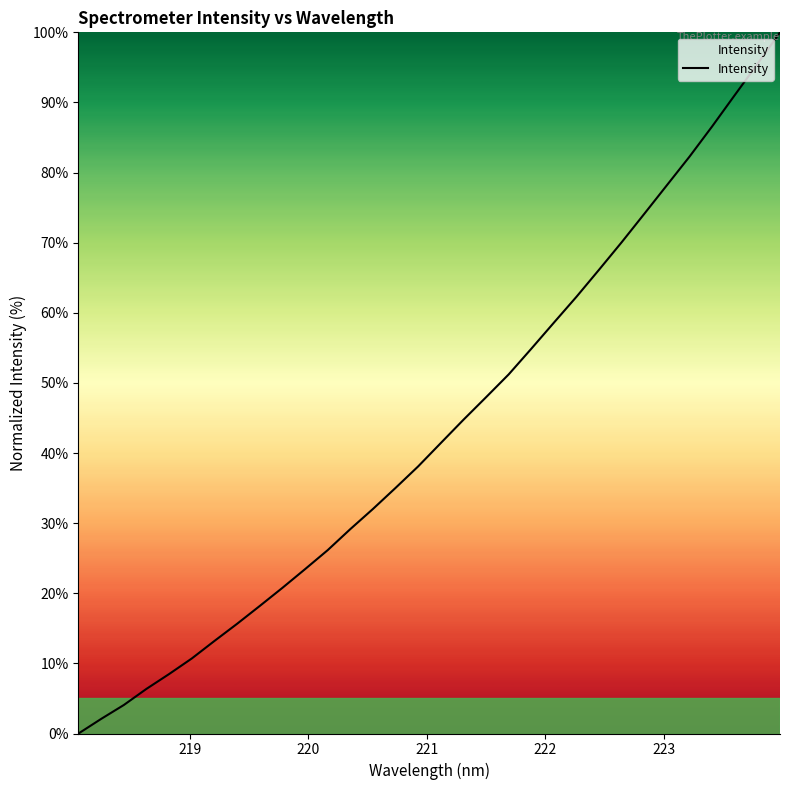

What is the maximum value shown in the chart?

100.0